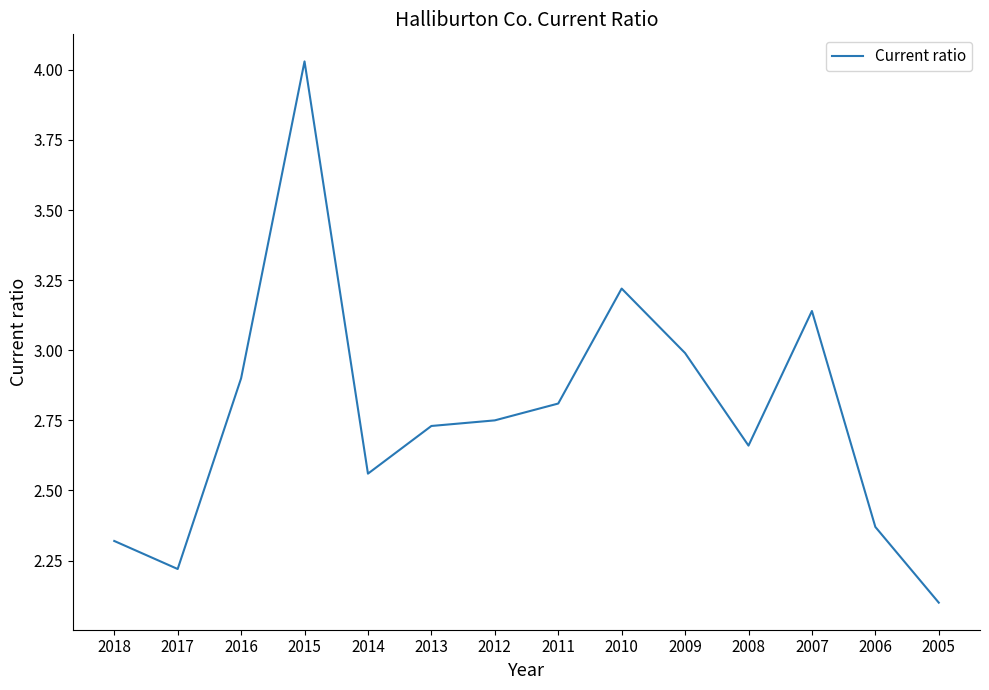

Does the chart display data point markers on the line(s)?

No